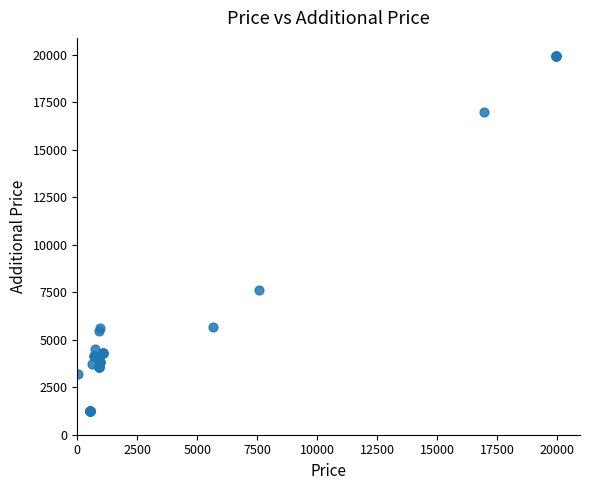

What Y value in the scatter plot is closest to 10599?

7596.5